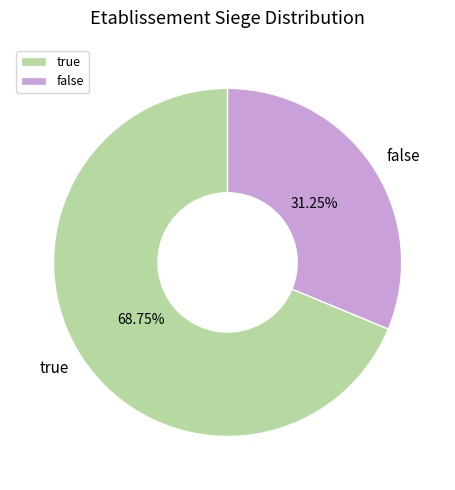

Rank the categories by value from highest to lowest.

true, false